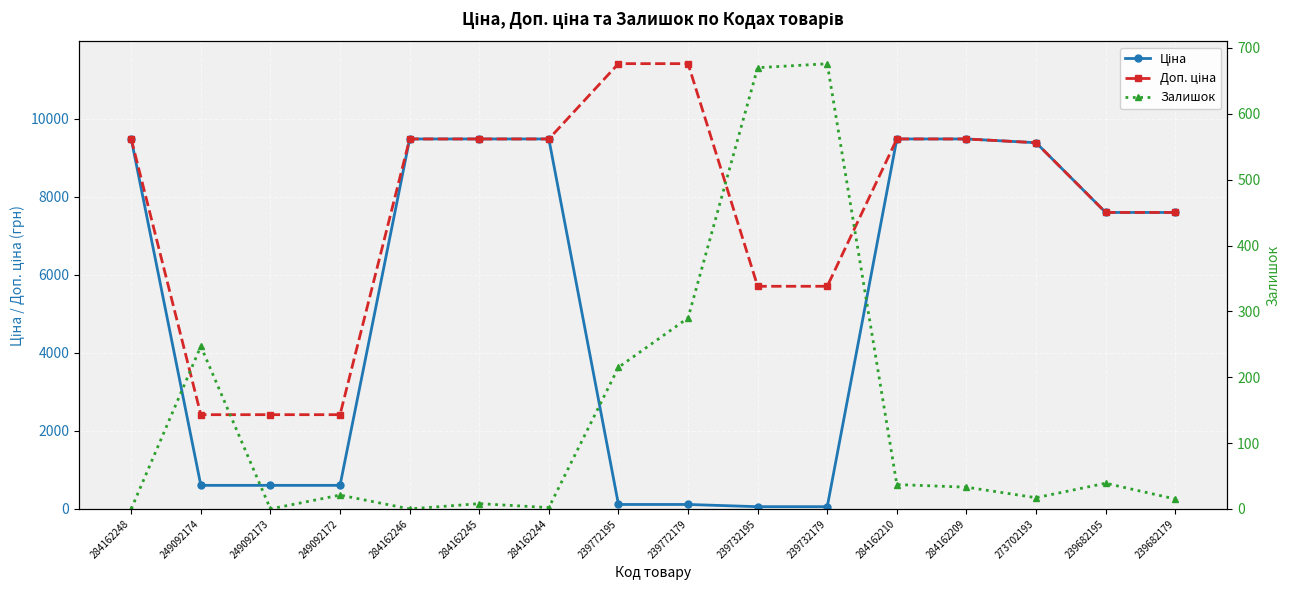

How many data points does each series have?

16